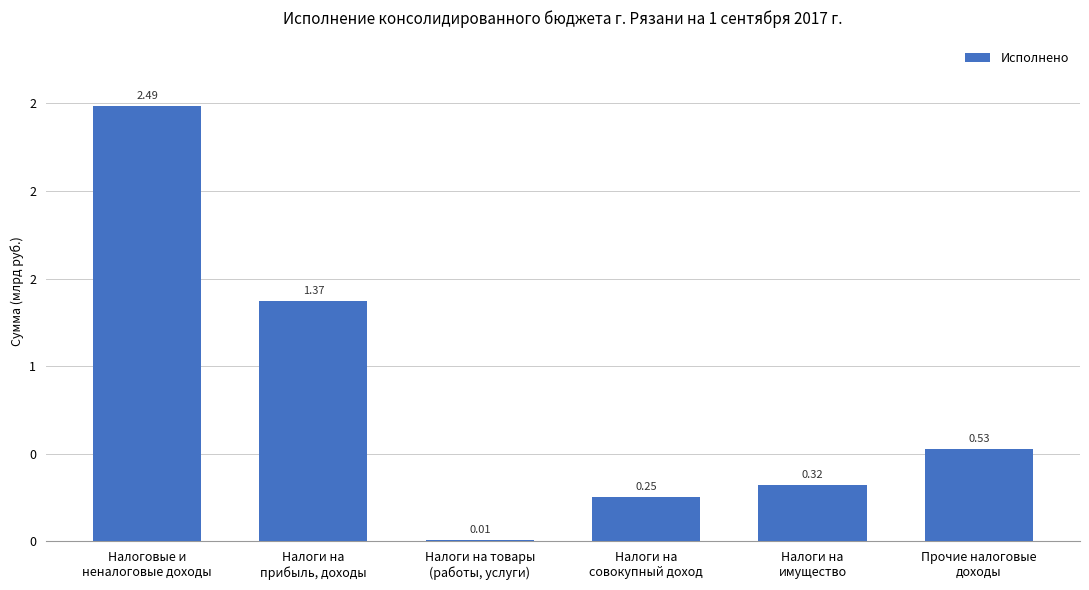

What is the value of the 2nd bar from the left?

1.4